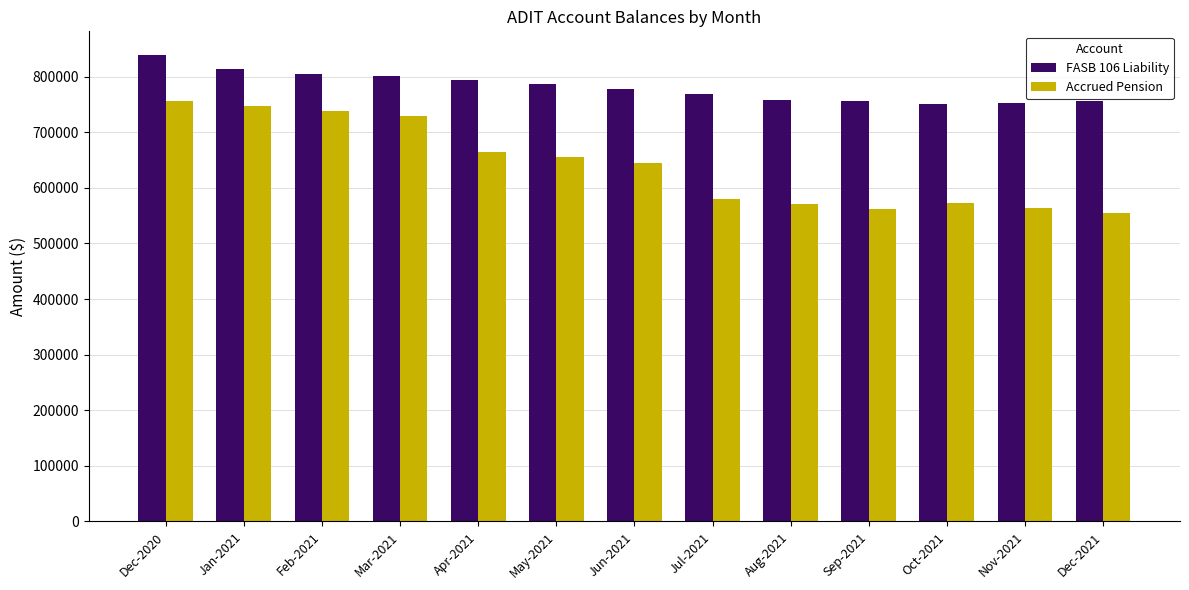

What is the label of the 10th bar from the right?

Mar-2021